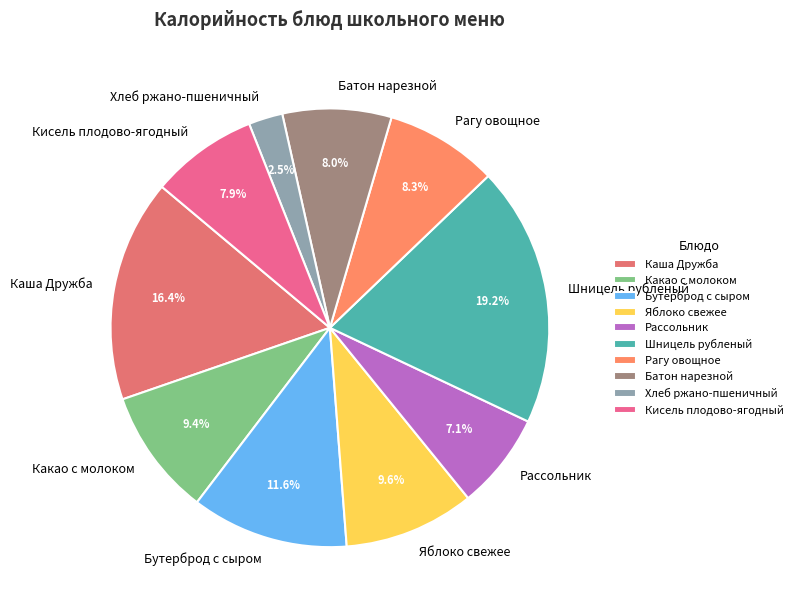

What percentage do Каша Дружба and Яблоко свежее together represent?

26.0%